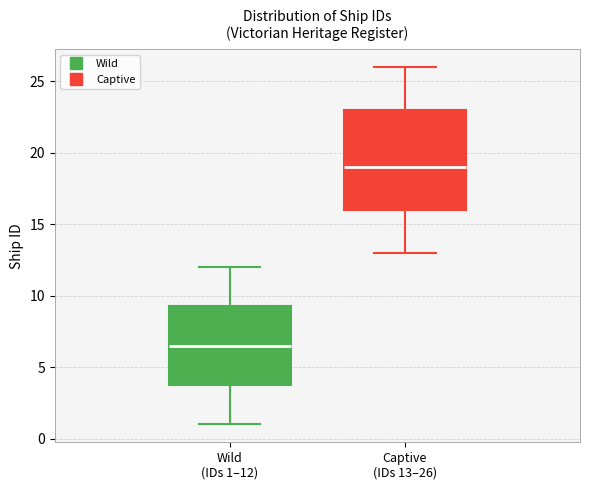

Which box is the tallest, from its lower edge to its upper edge?

Captive (IDs 13–26)